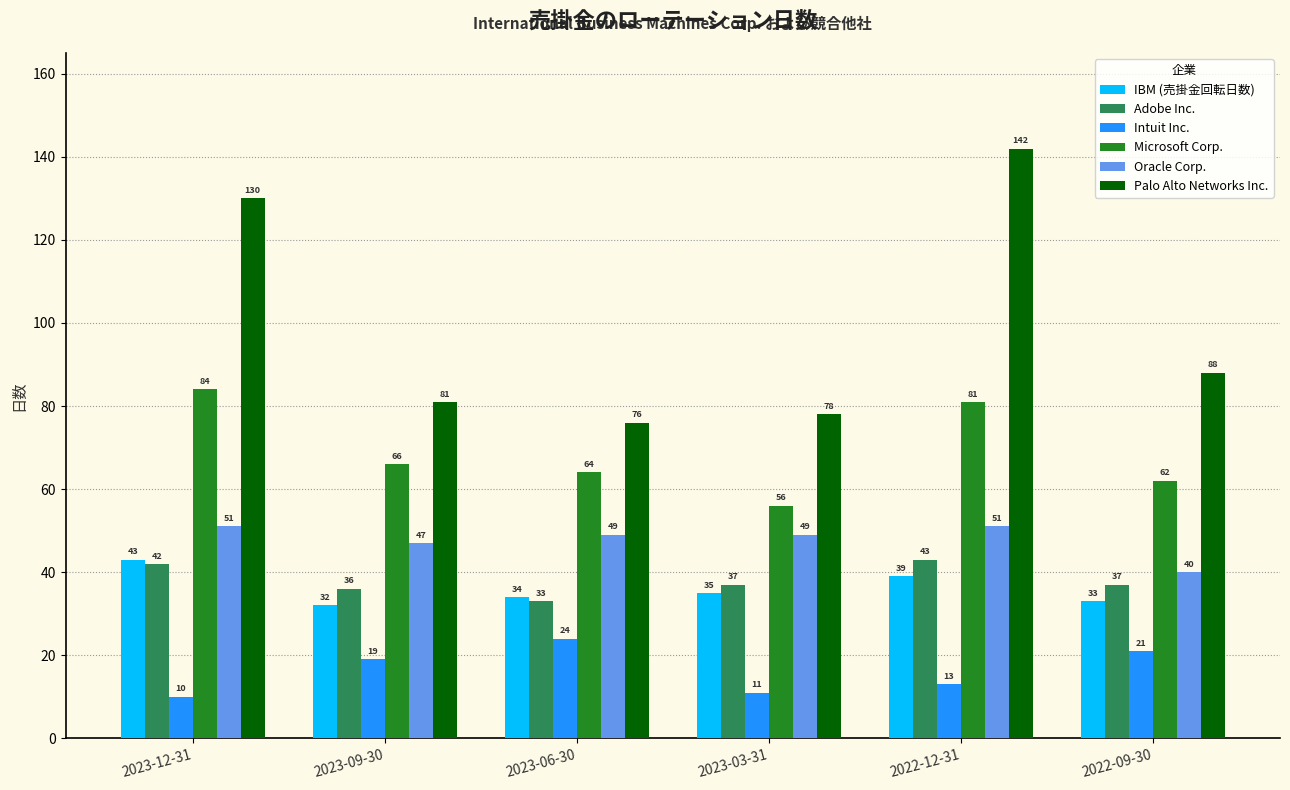

What is the label of the 4th bar from the left?

2023-03-31